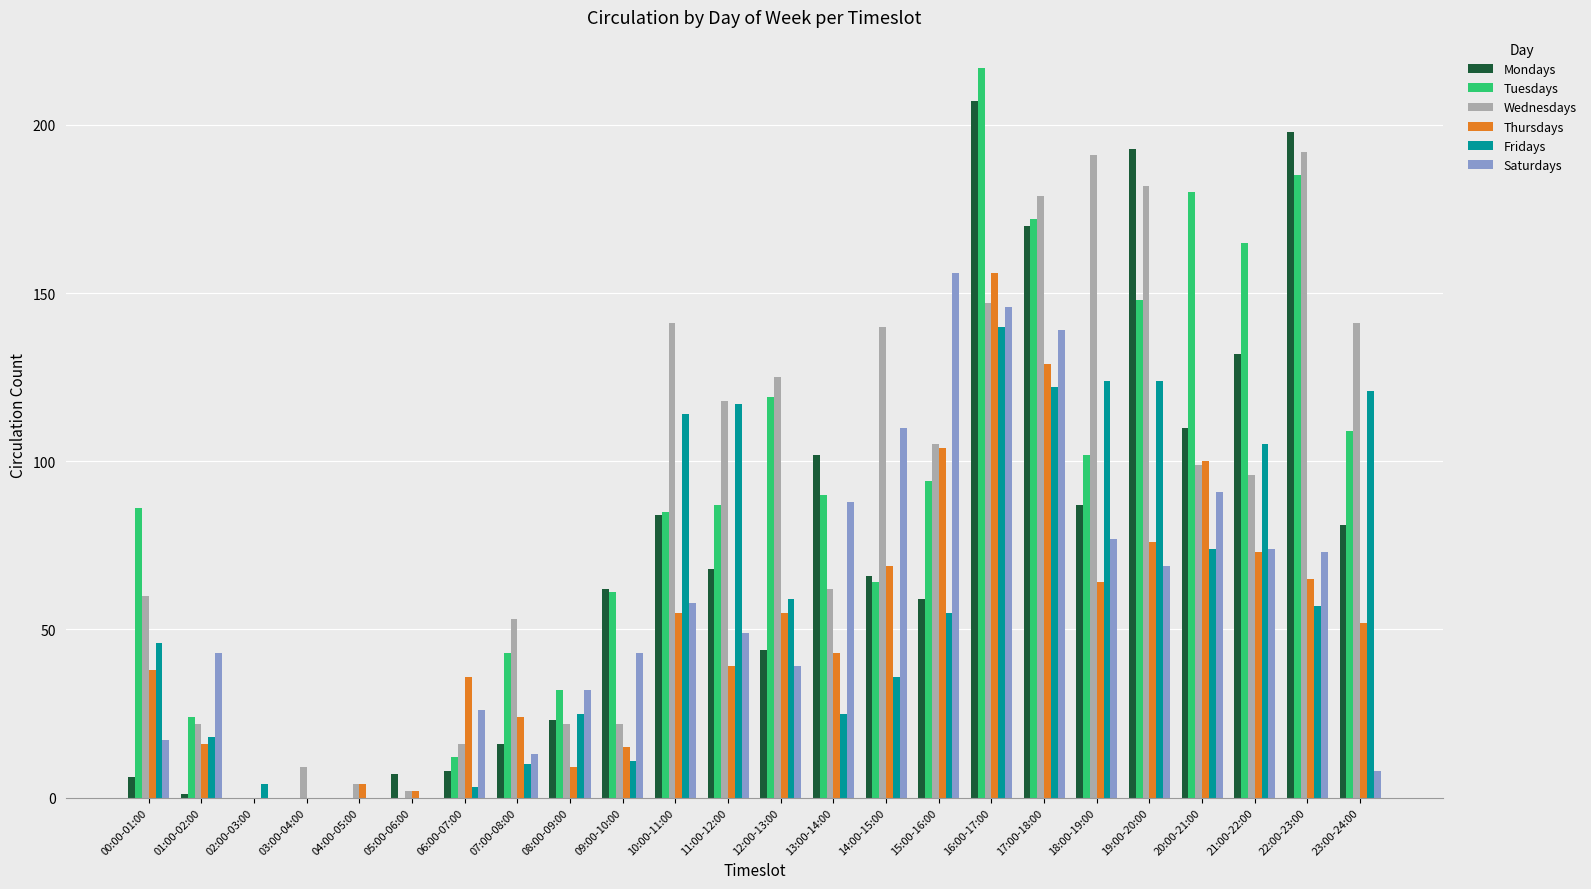

The Fridays series shows 124 at 18:00-19:00. True or false?

True